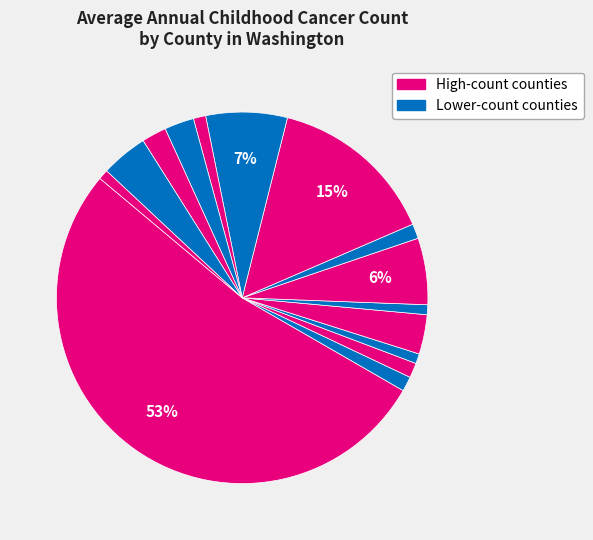

How many slices are in this pie chart?

15